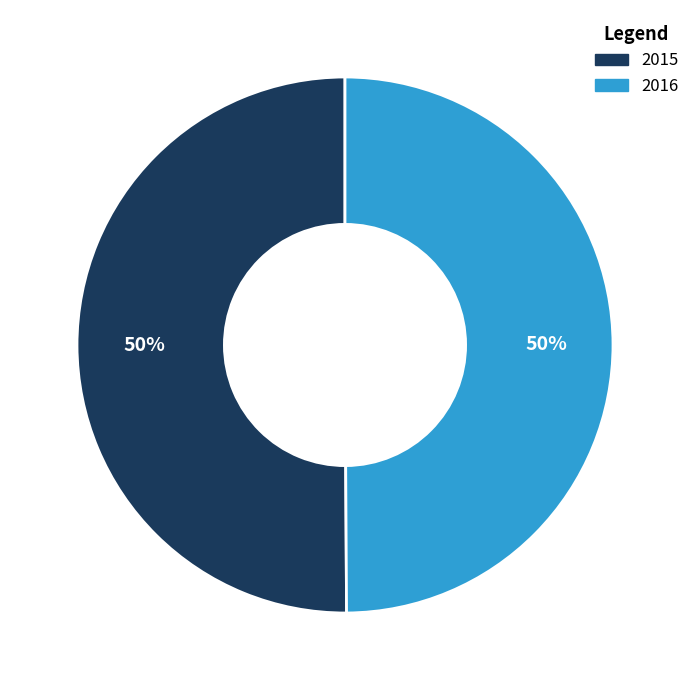

Combined, do 2015 and 2016 account for over 50%?

Yes